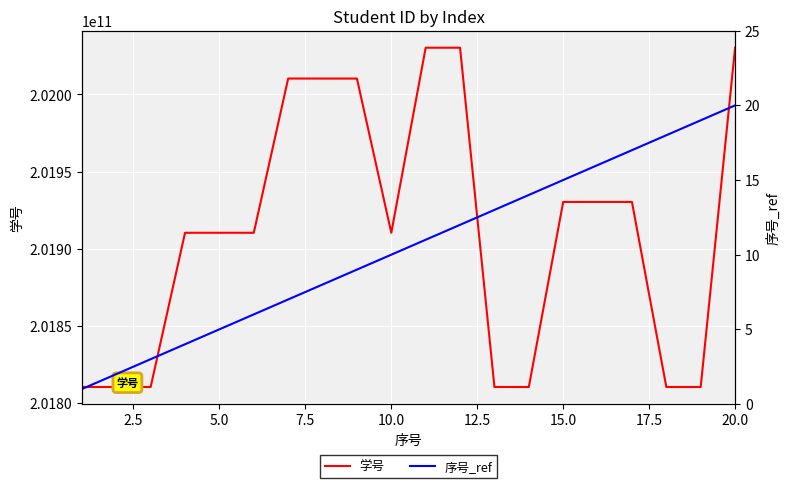

What is the highest value of the 学号 series?

202030310163